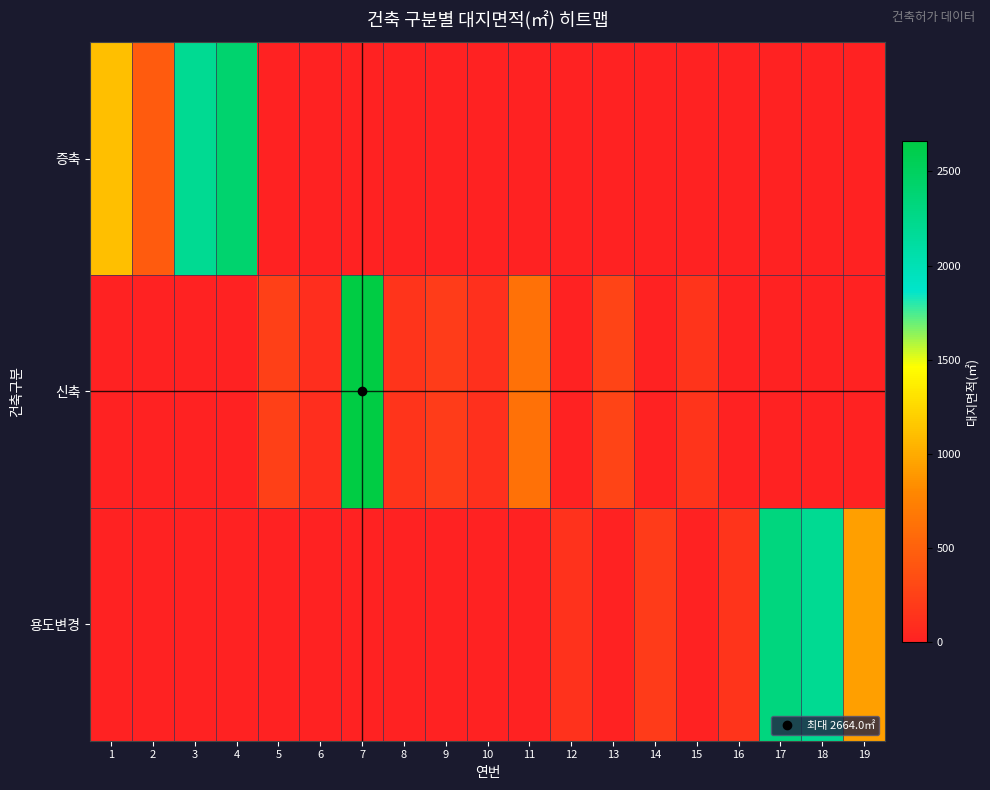

At how many categories does at least one series exceed 1246?

5